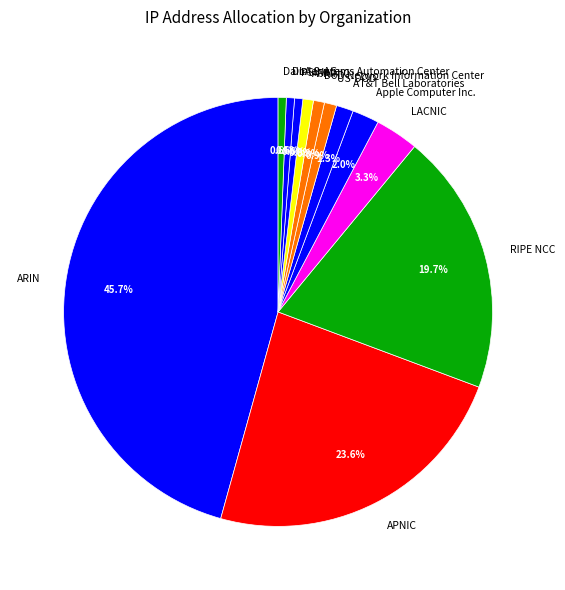

What percentage is NOT represented by APNIC?

76.4%